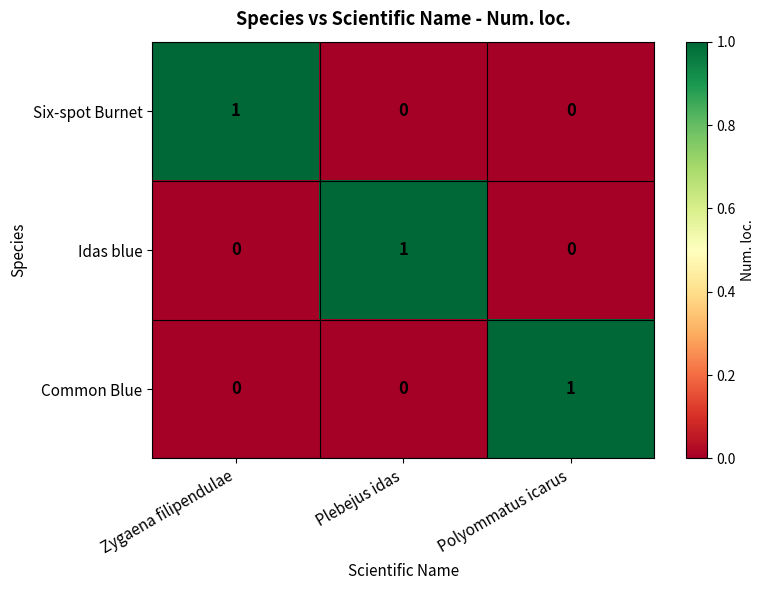

How many values in Six-spot Burnet are above zero?

1